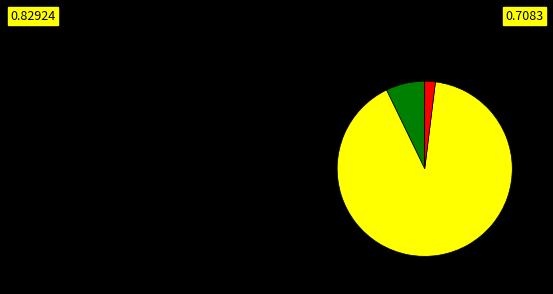

How many segments does this pie chart have?

3